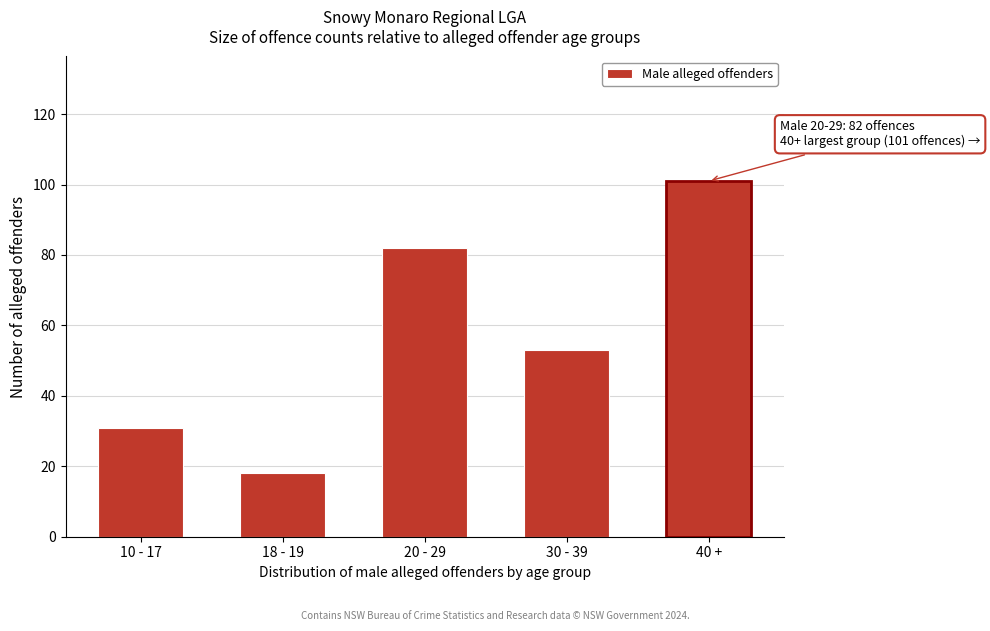

Reading left to right, what are all the values shown in this chart?

10 - 17=31	18 - 19=18	20 - 29=82	30 - 39=53	40 +=101